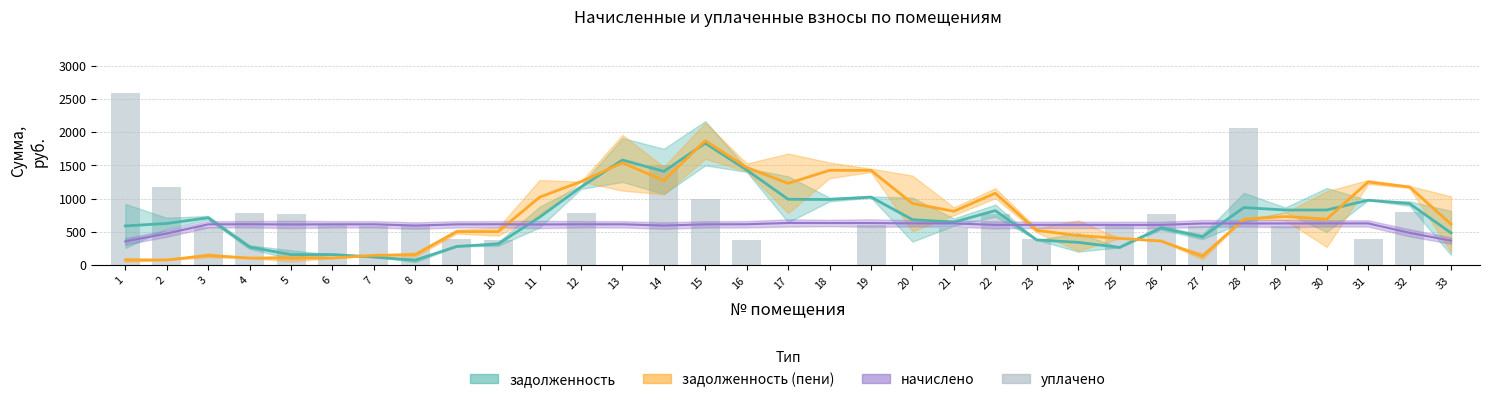

What is the difference between the second highest and second lowest values?

2057.8